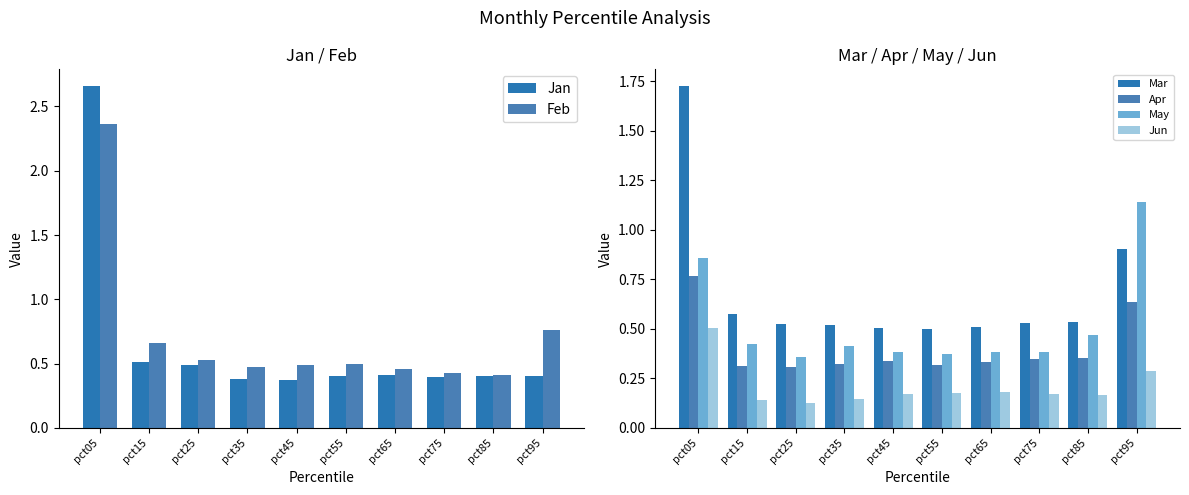

Are the bars horizontal?

No